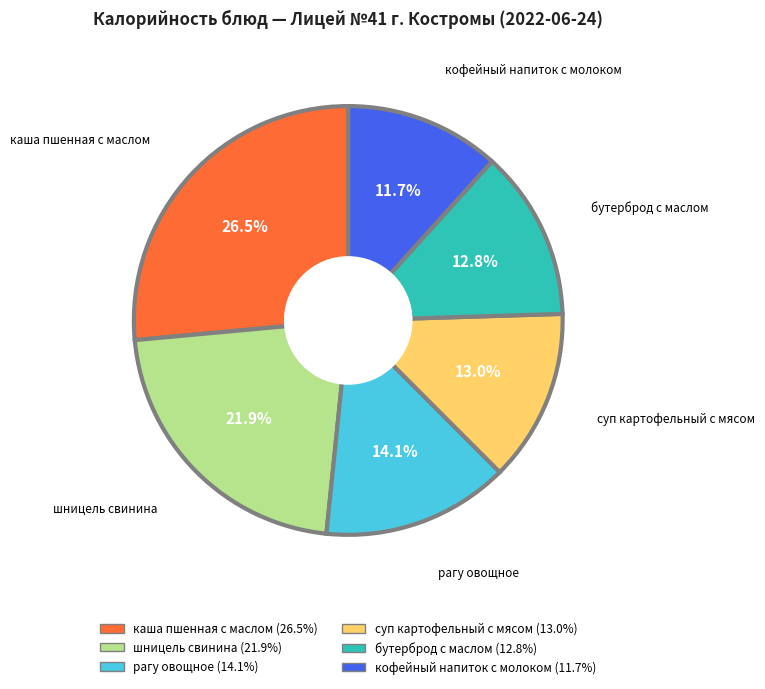

To the nearest percent, what is the difference between the largest and smallest slice percentages?

15%